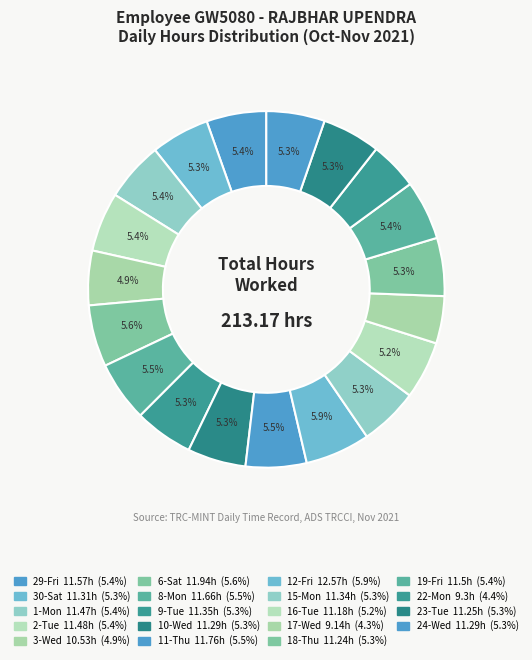

The 2-Tue slice represents 5% of the pie. True or false?

True